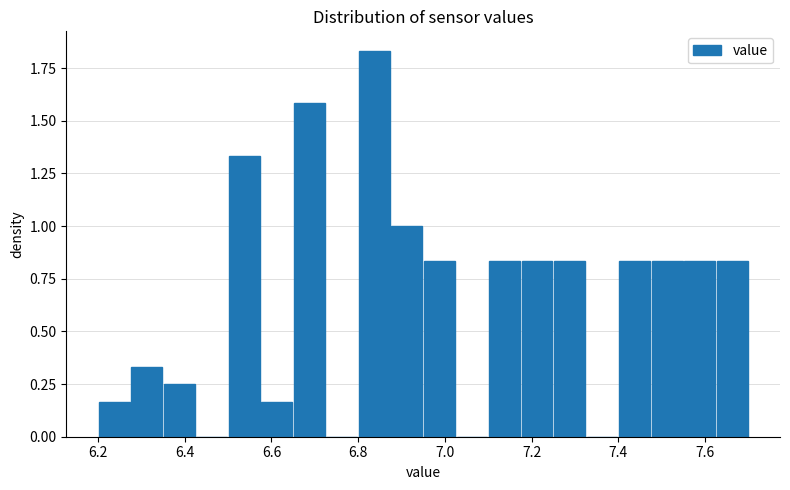

Read against the x-axis, roughly where is the centre of the tallest bar?

6.84